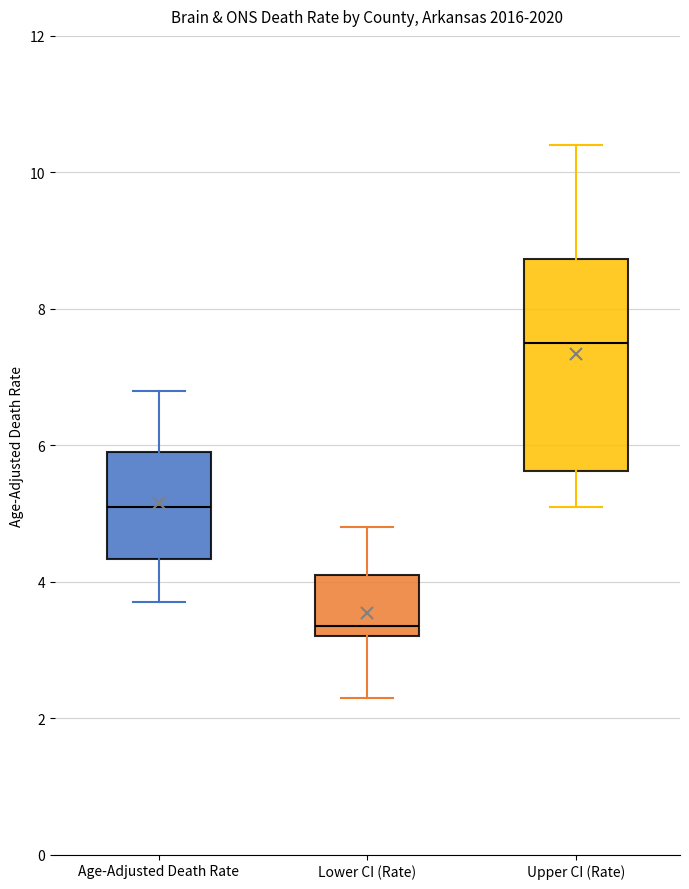

Which box is the tallest, from its lower edge to its upper edge?

Upper CI (Rate)